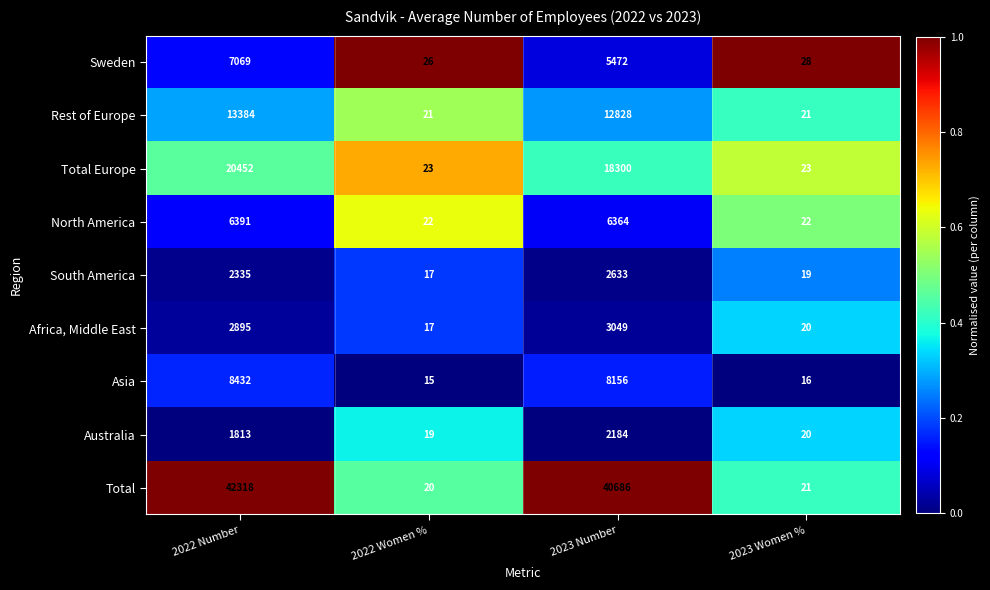

What is the sum of all Total Europe values?

38798